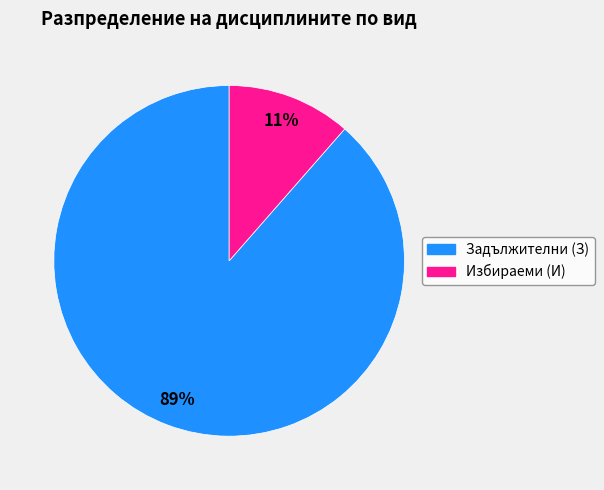

Rank the categories by value from lowest to highest.

Избираеми (И), Задължителни (З)